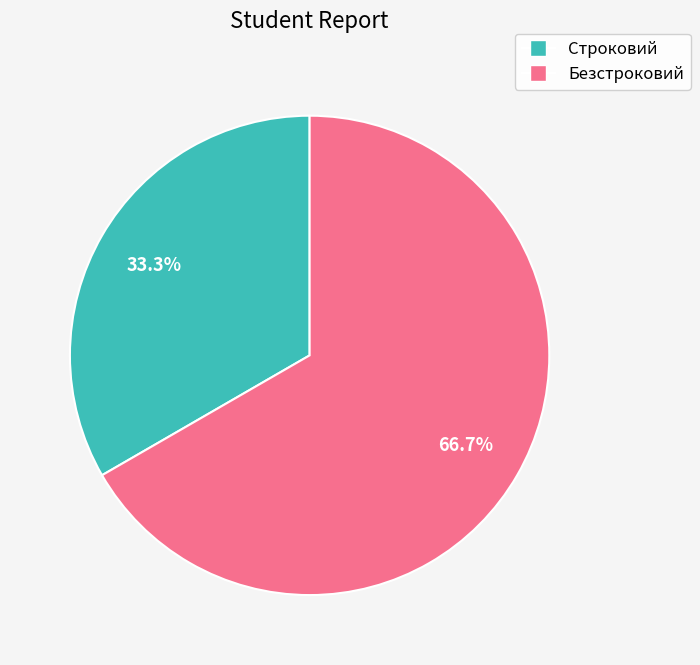

Which slice represents more than half of the pie?

Безстроковий